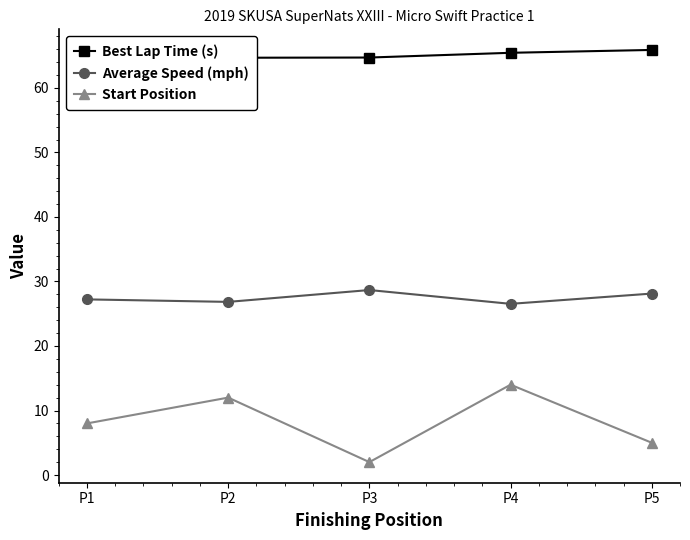

What is the difference between the maximum and second lowest values in the Average Speed (mph) series?

1.8